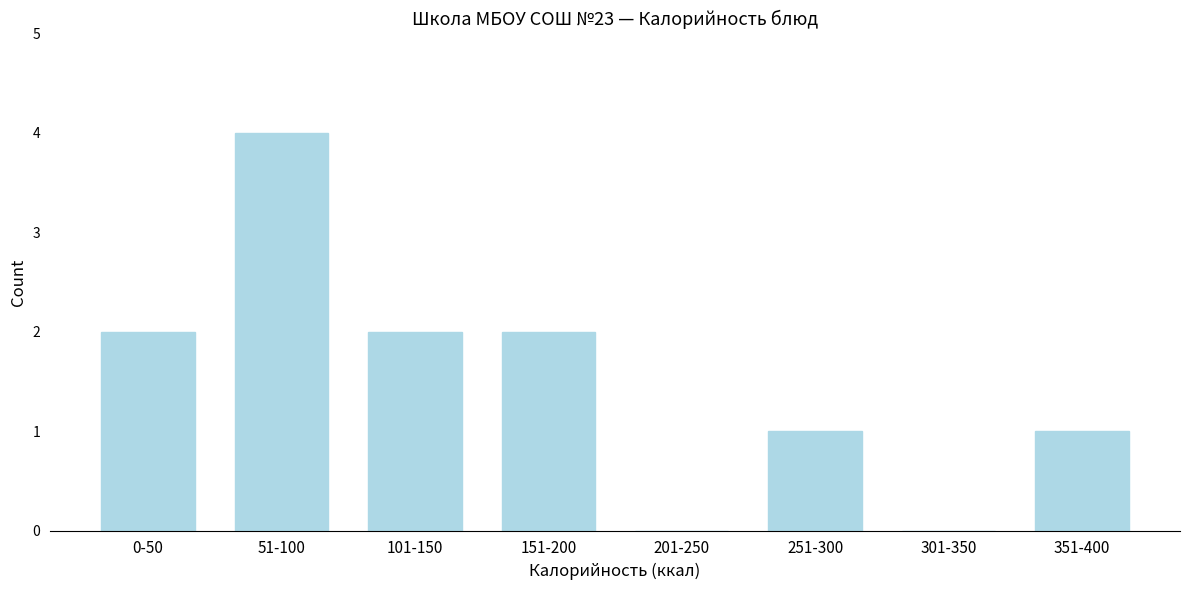

Reading left to right, extract all data points from this chart.

0-50=2	51-100=4	101-150=2	151-200=2	201-250=0	251-300=1	301-350=0	351-400=1